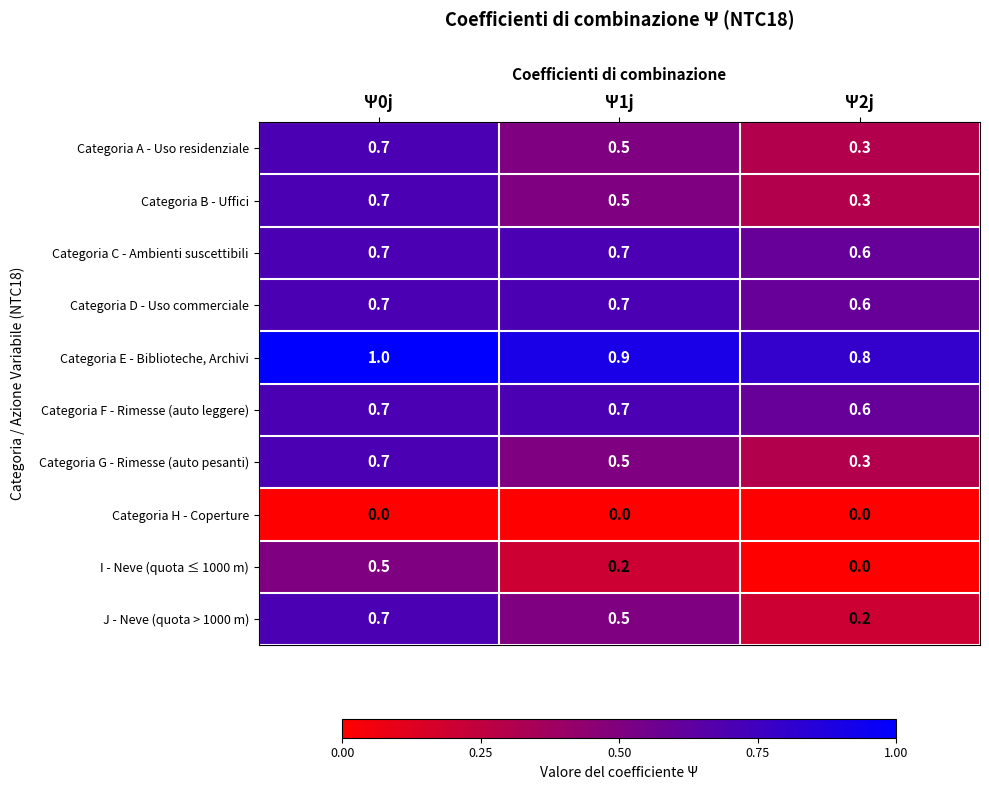

Reading left to right, extract all data points from this chart.

Categoria A - Uso residenziale: Ψ0j=0.7	Ψ1j=0.5	Ψ2j=0.3
Categoria B - Uffici: Ψ0j=0.7	Ψ1j=0.5	Ψ2j=0.3
Categoria C - Ambienti suscettibili: Ψ0j=0.7	Ψ1j=0.7	Ψ2j=0.6
Categoria D - Uso commerciale: Ψ0j=0.7	Ψ1j=0.7	Ψ2j=0.6
Categoria E - Biblioteche, Archivi: Ψ0j=1.0	Ψ1j=0.9	Ψ2j=0.8
Categoria F - Rimesse (auto leggere): Ψ0j=0.7	Ψ1j=0.7	Ψ2j=0.6
Categoria G - Rimesse (auto pesanti): Ψ0j=0.7	Ψ1j=0.5	Ψ2j=0.3
Categoria H - Coperture: Ψ0j=0.0	Ψ1j=0.0	Ψ2j=0.0
I - Neve (quota ≤ 1000 m): Ψ0j=0.5	Ψ1j=0.2	Ψ2j=0.0
J - Neve (quota > 1000 m): Ψ0j=0.7	Ψ1j=0.5	Ψ2j=0.2